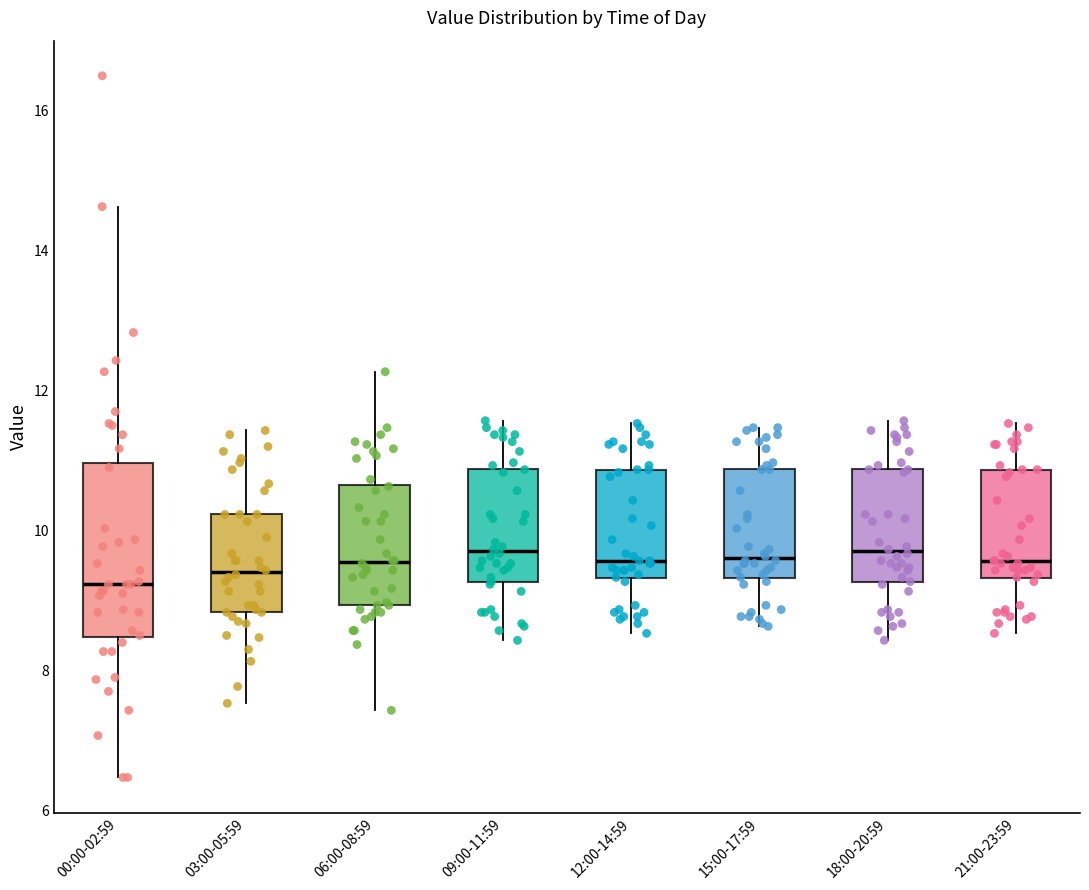

Where is the upper edge of the box for 15:00-17:59 on the y-axis? The values are not printed on the chart, so give them approximately, as read against the axis.

10.8